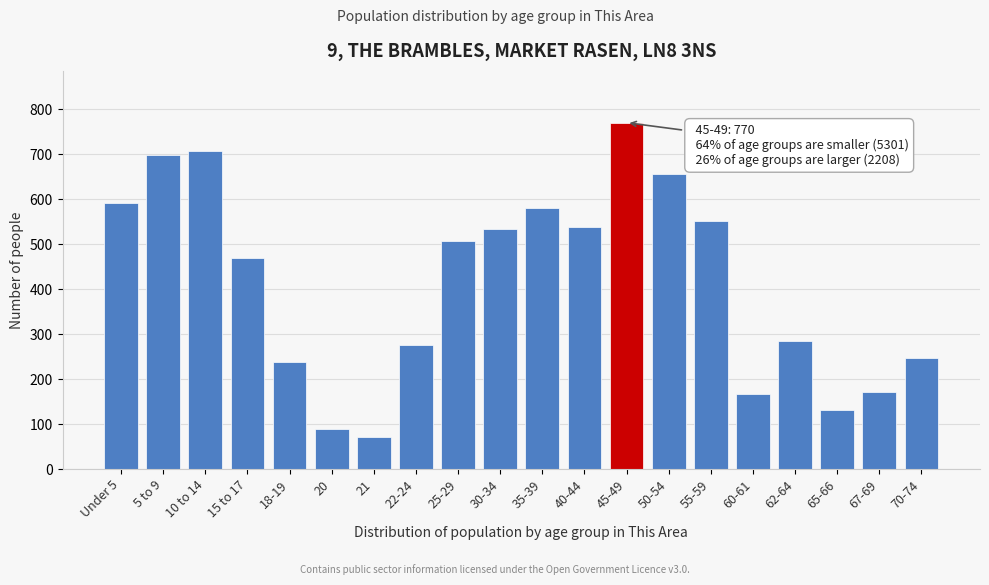

Reading left to right, transcribe all the data shown in this chart.

591	699	708	470	237	90	72	275	506	534	581	538	770	656	552	167	284	131	171	247